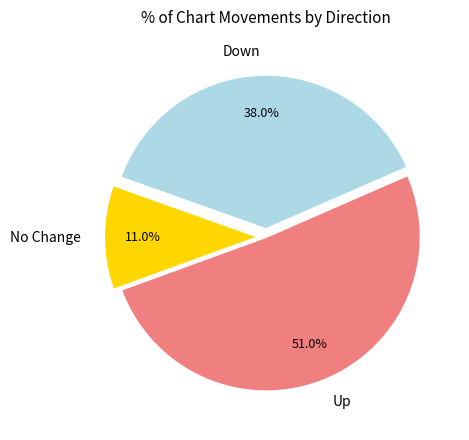

Rank the categories by value from lowest to highest.

No Change, Down, Up